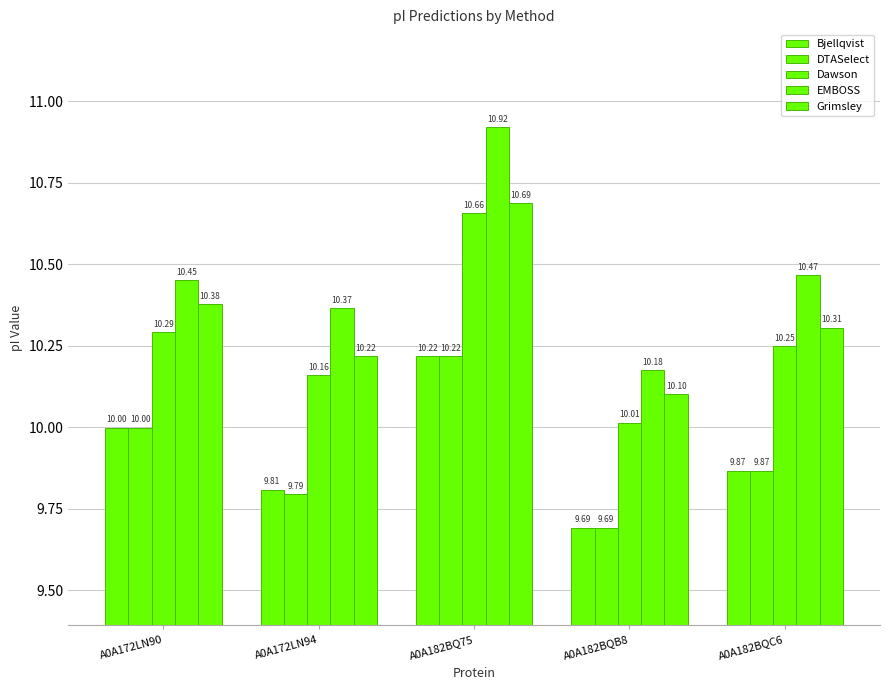

At which label does Dawson reach its minimum?

A0A182BQB8